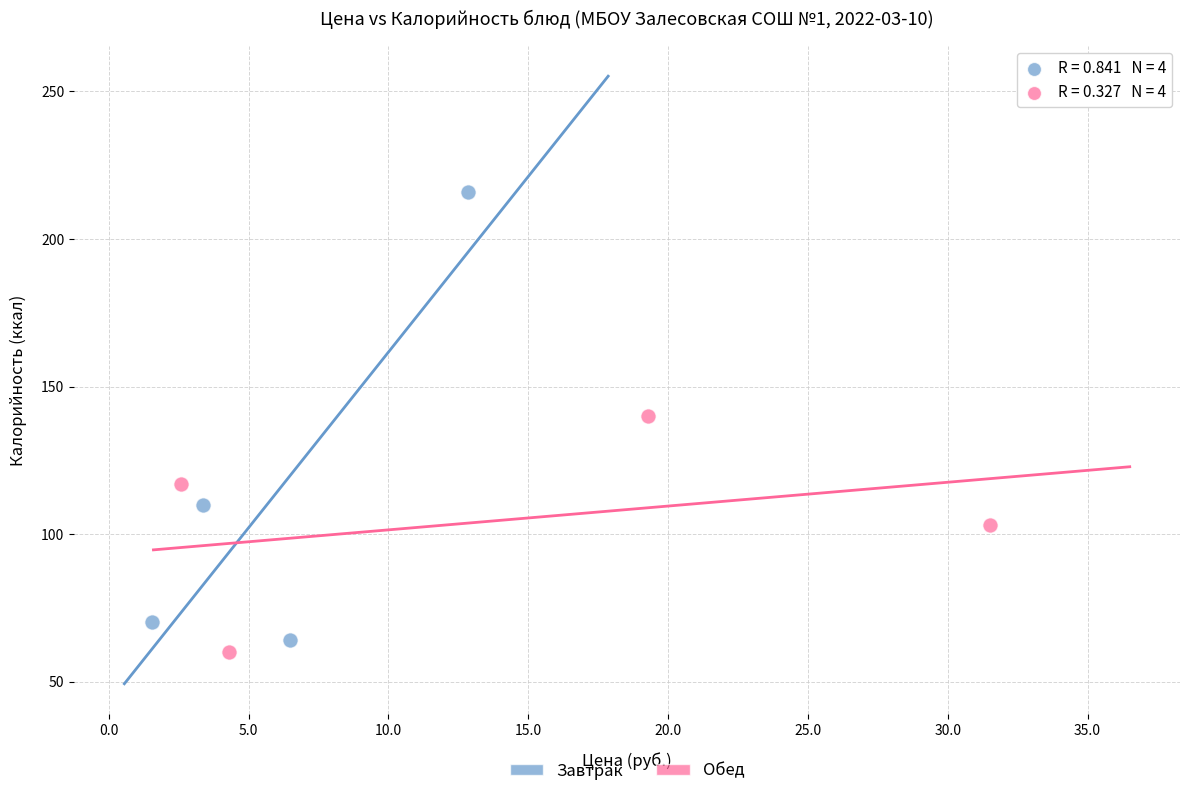

Which series reaches the maximum Y coordinate?

Завтрак